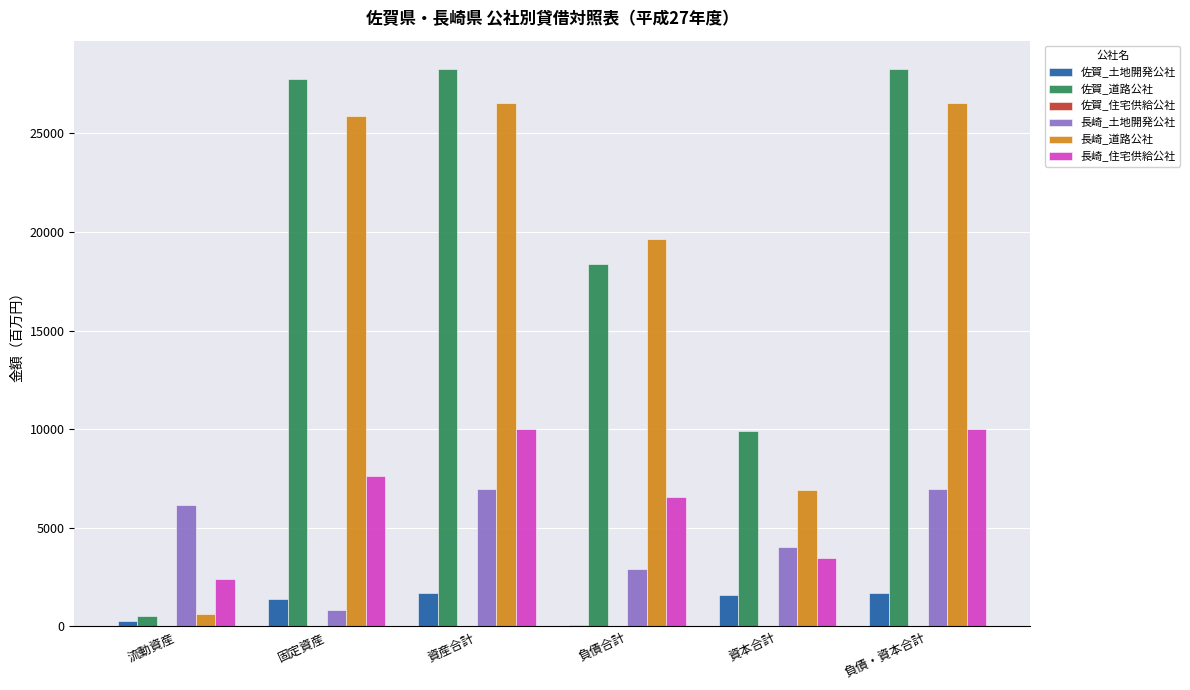

At which label is 長崎_住宅供給公社 closest to 6229?

負債合計